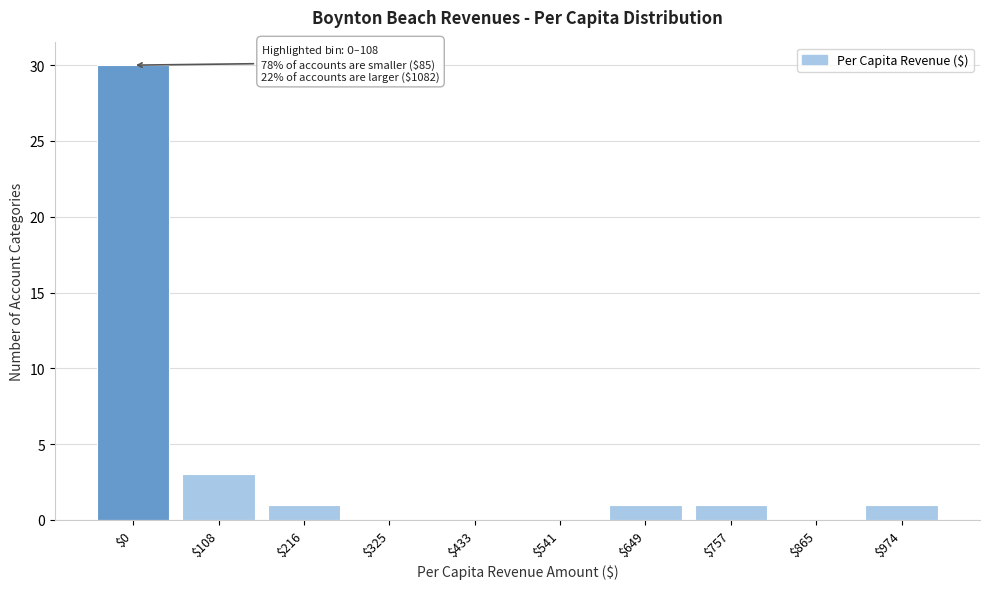

What is the sum of all values?

37